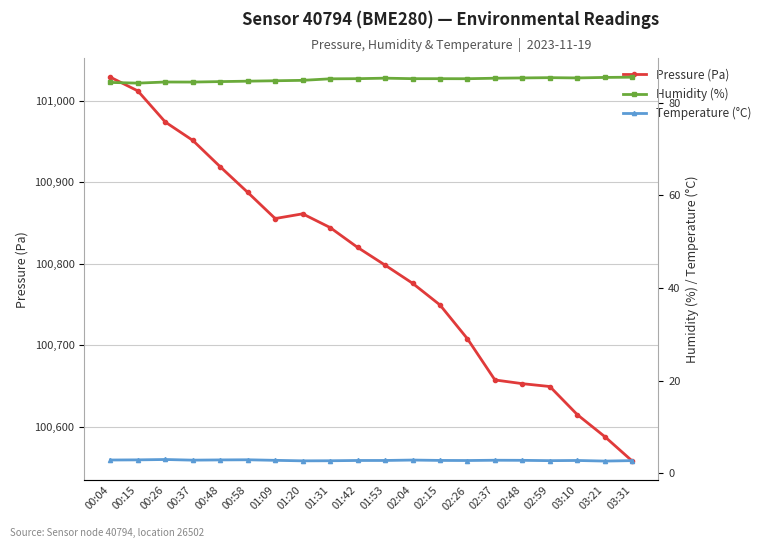

At how many categories does at least one series exceed 7263?

20